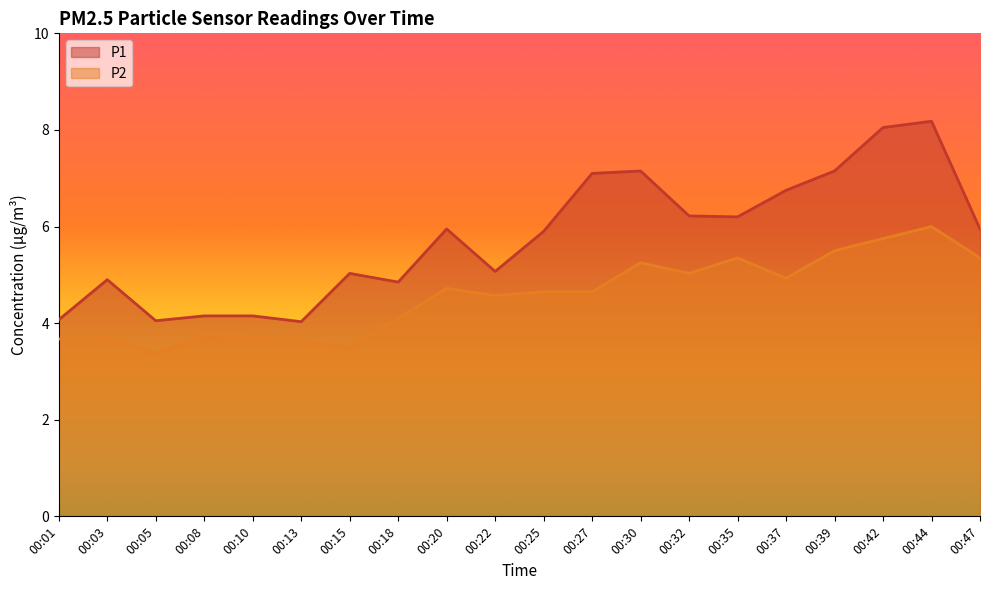

Which label corresponds to the smallest value in the chart?

00:05